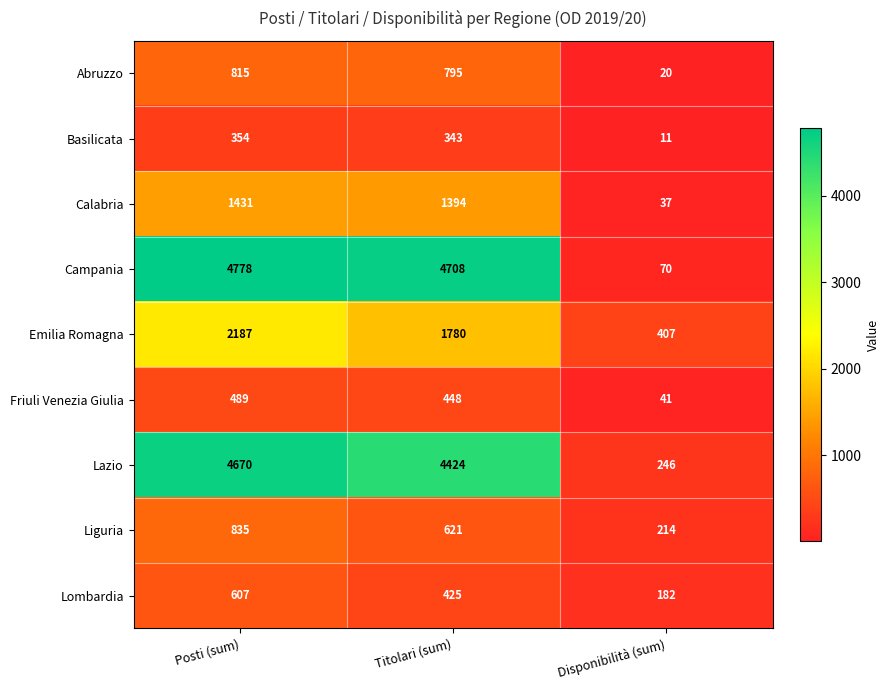

Rank the series at Titolari (sum) from highest to lowest value.

Campania, Lazio, Emilia Romagna, Calabria, Abruzzo, Liguria, Friuli Venezia Giulia, Lombardia, Basilicata